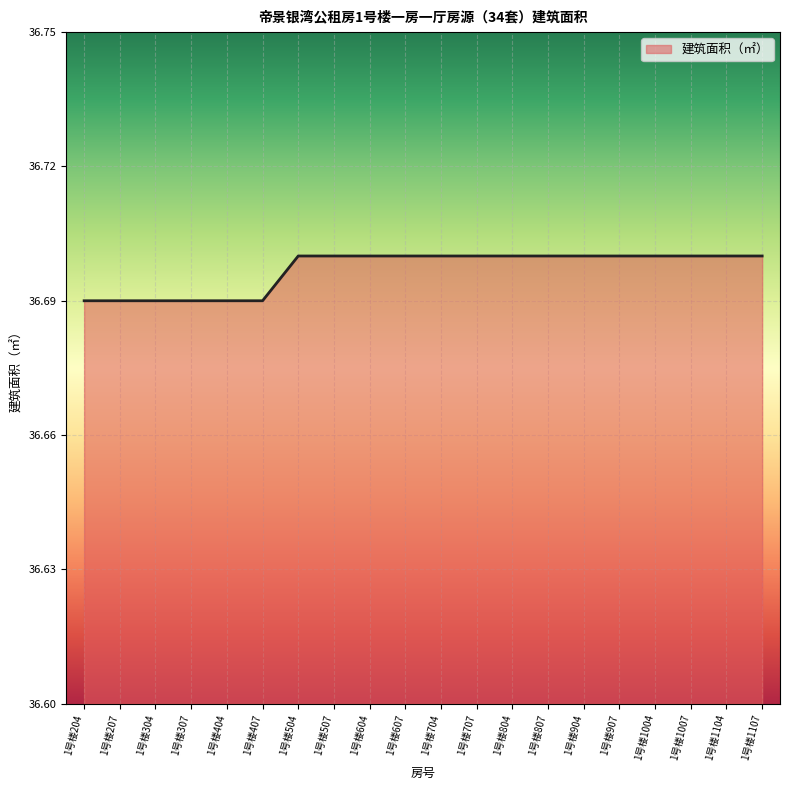

What is the ratio of the value at 1号楼404 to the value at 1号楼304?

1.0